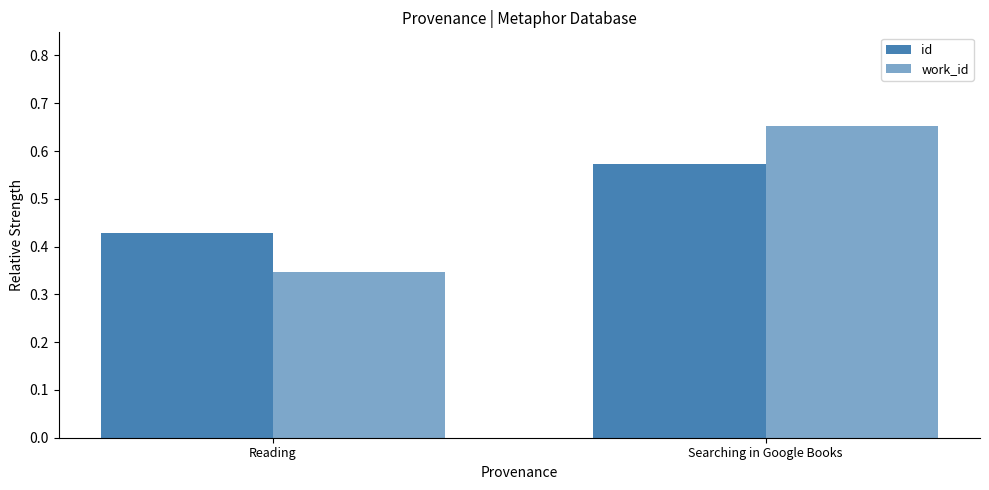

How many bars are there in total?

4